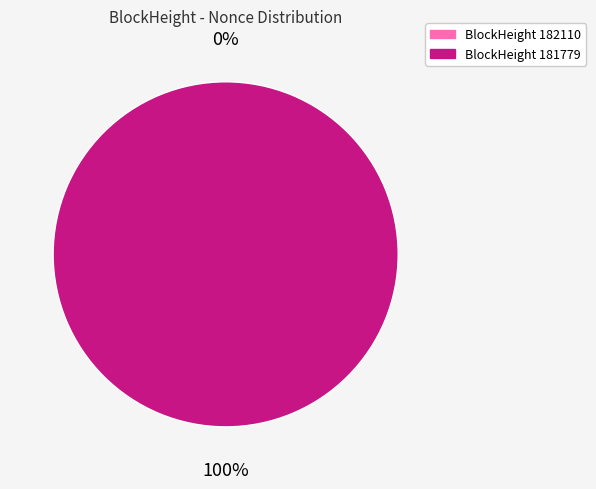

To the nearest percent, what is the average slice percentage?

50%